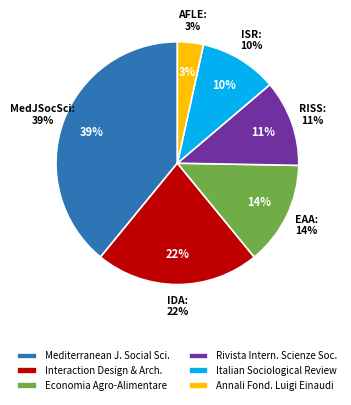

Approximately how many times larger is the value at Interaction Design and Architecture(s) compared to Italian Sociological Review?

2.1